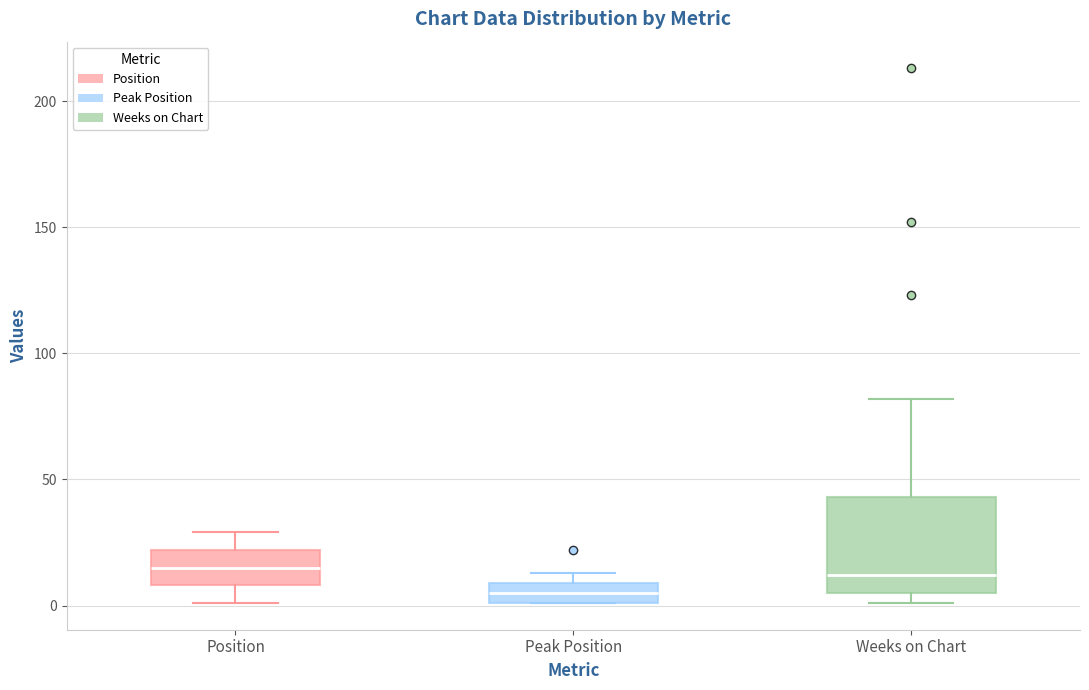

Reading left to right, read every box against the y-axis: the position of its median line, the range the box covers, and the ends of its whiskers. The values are not printed on the chart, so give them approximately, as read against the axis.

Position: median 15, box 10 to 20, whiskers 0 to 30
Peak Position: median 5, box 0 to 10, whiskers 0 to 15
Weeks on Chart: median 10, box 5 to 45, whiskers 0 to 80